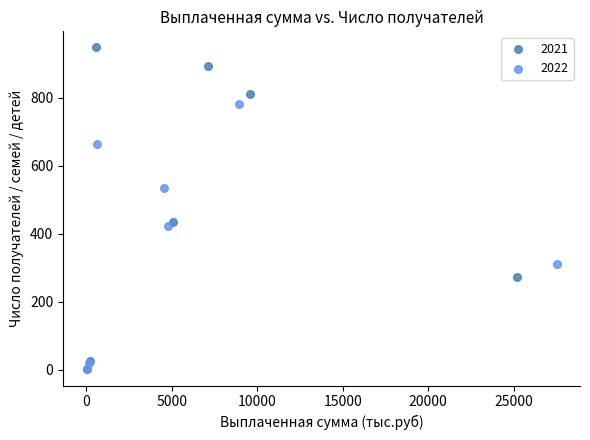

Which series has the largest Y range (max minus min)?

2021